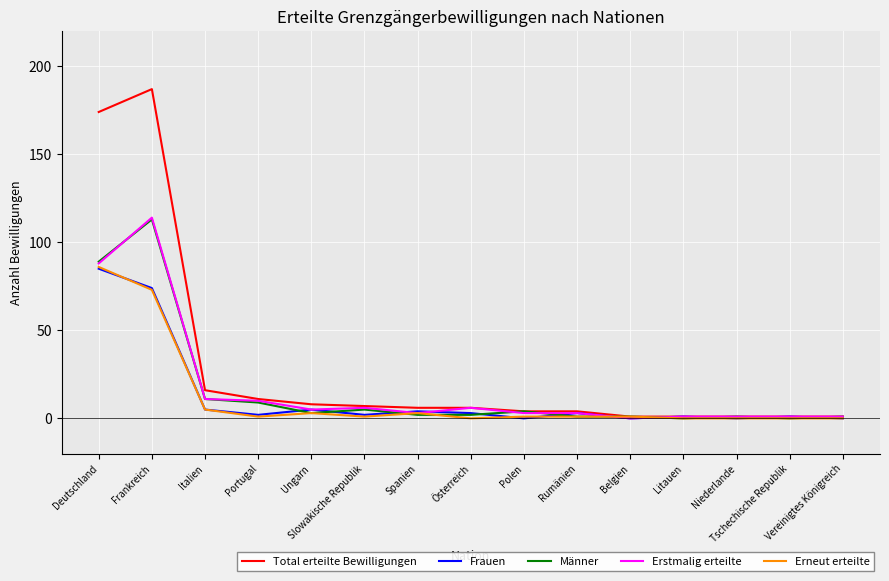

Which series has the largest range (max minus min)?

Total erteilte Bewilligungen